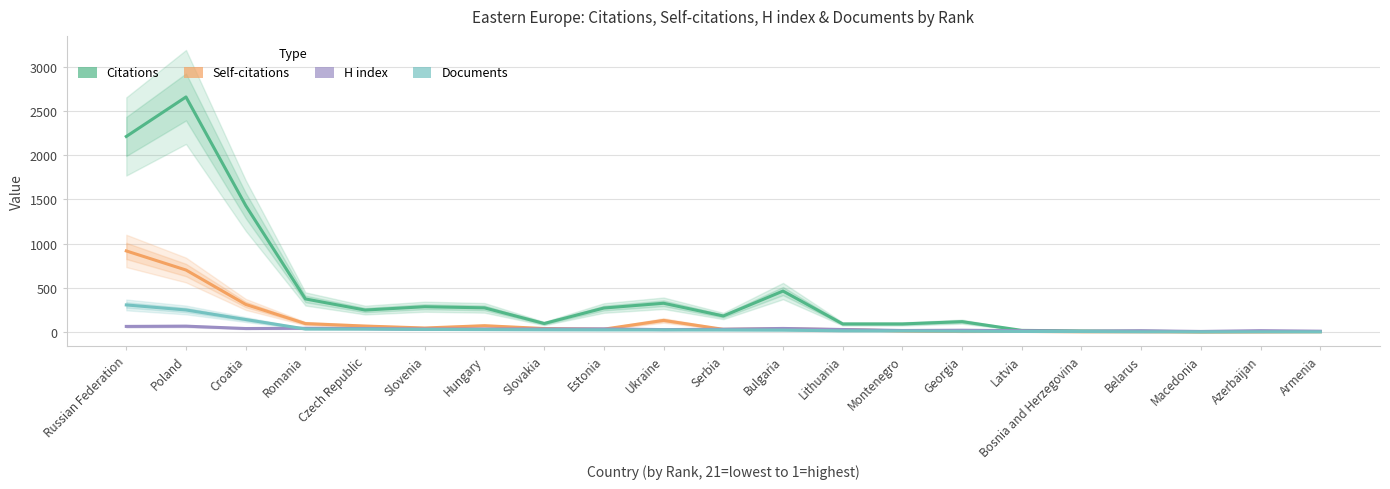

True or false: Citations and Self-citations cross at least once.

False